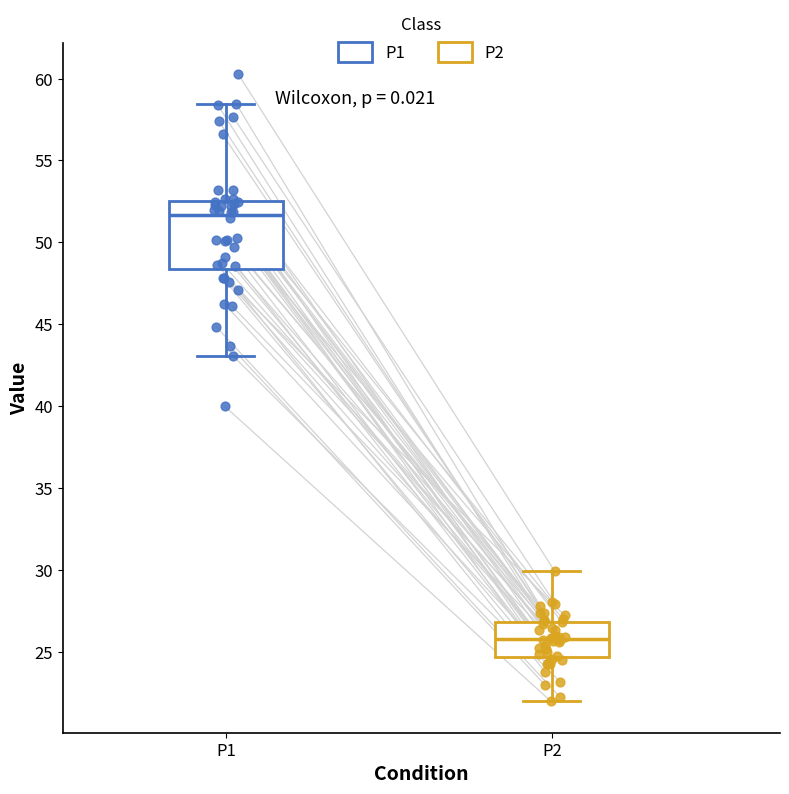

Reading left to right, read every box against the y-axis: the position of its median line, the range the box covers, and the ends of its whiskers. The values are not printed on the chart, so give them approximately, as read against the axis.

P1: median 51.5, box 48.5 to 52.5, whiskers 43.0 to 58.5
P2: median 26.0, box 24.5 to 27.0, whiskers 22.0 to 30.0